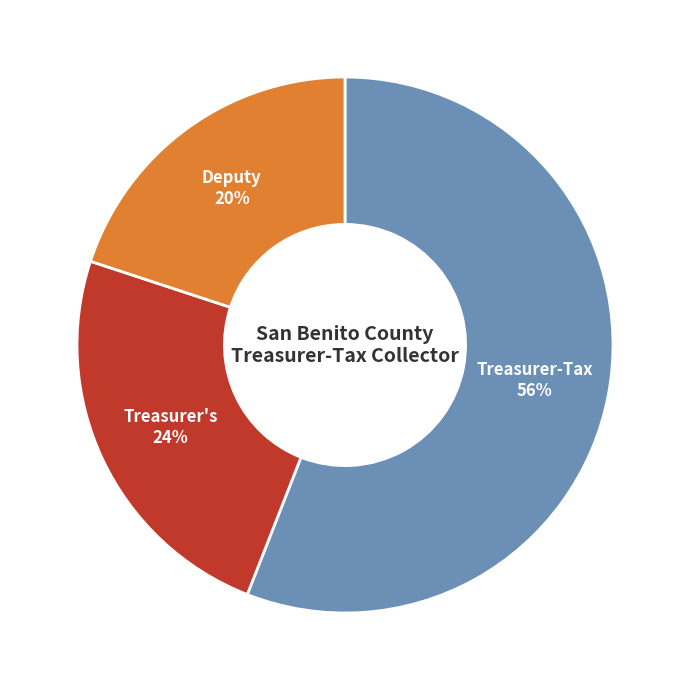

To the nearest percent, what is the average slice percentage?

33%